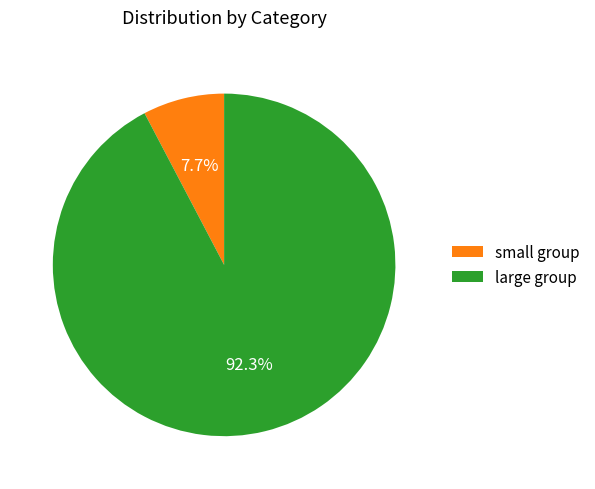

To the nearest percent, what is the average slice percentage?

50%